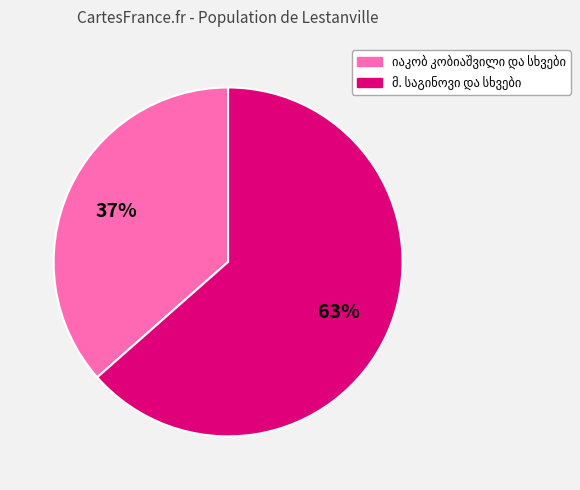

Does any single category account for the majority?

Yes